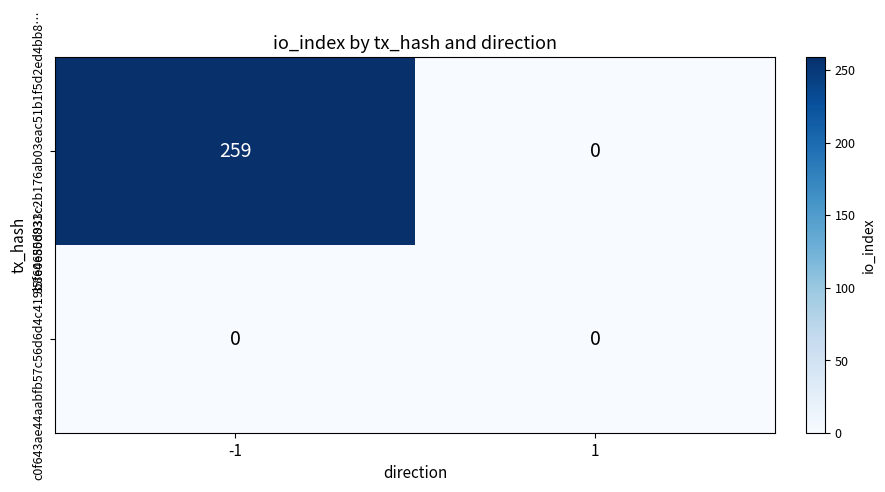

Rank the series by their average value, from lowest to highest.

c0f643ae44aabfb57c56d6d4c419b8e0e55d933…, 35f646806831c2b176ab03eac51b1f5d2ed4bb8…